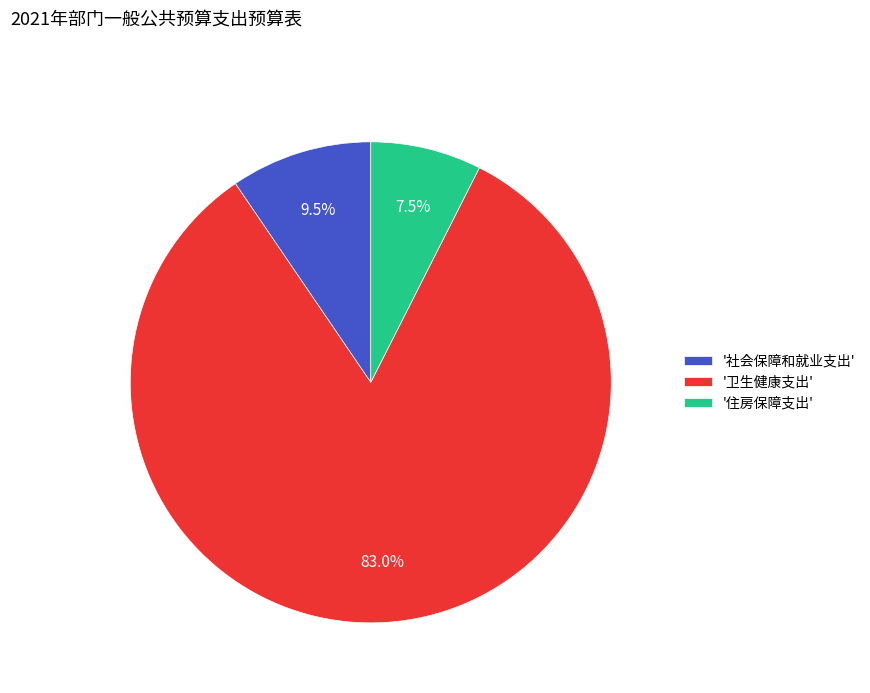

Does any single category account for the majority?

Yes